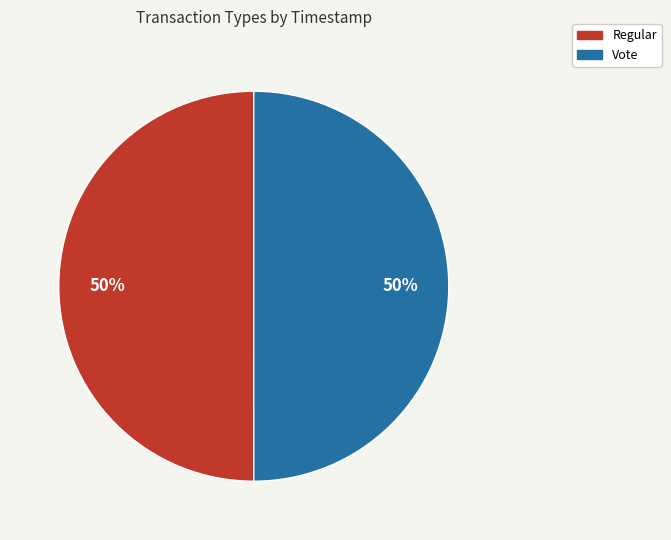

The Regular slice represents 44% of the pie. True or false?

False